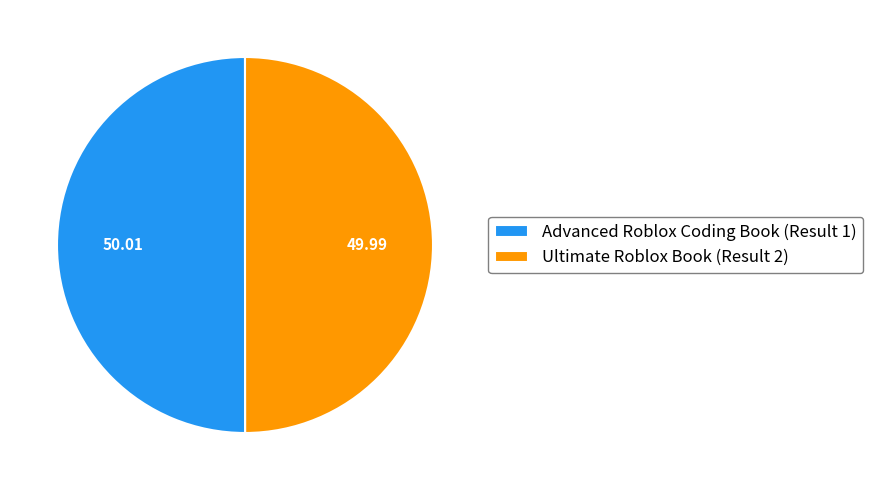

Is the sum of Ultimate Roblox Book (Result 2) and Advanced Roblox Coding Book (Result 1) greater than half?

Yes